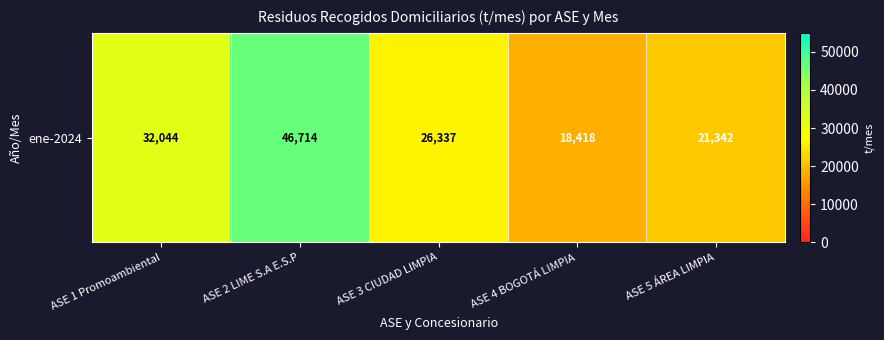

The value at ASE 5 ÁREA LIMPIA is 21342.3. True or false?

True